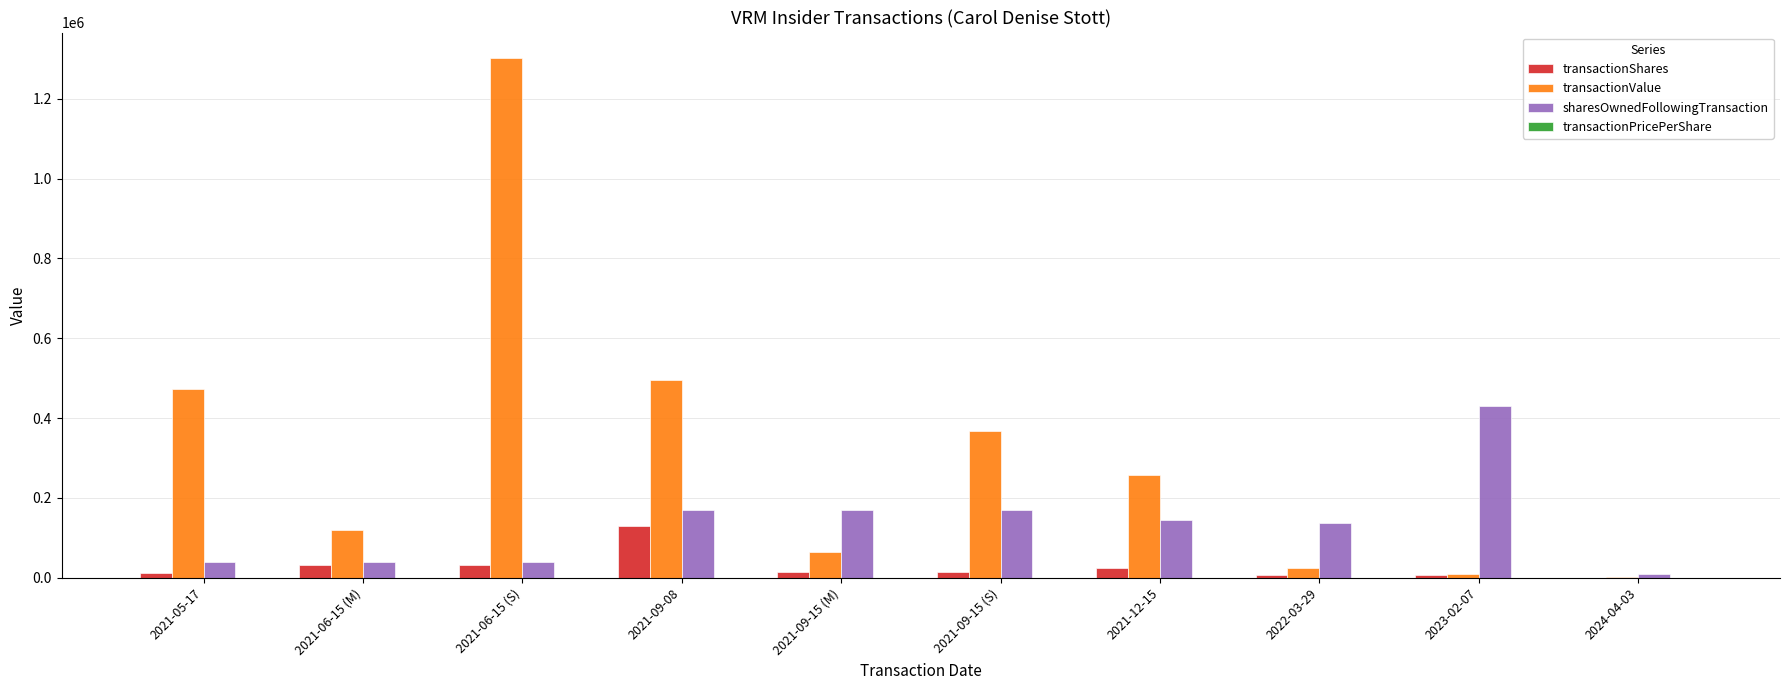

What is the sum of all sharesOwnedFollowingTransaction values?

1347677.0